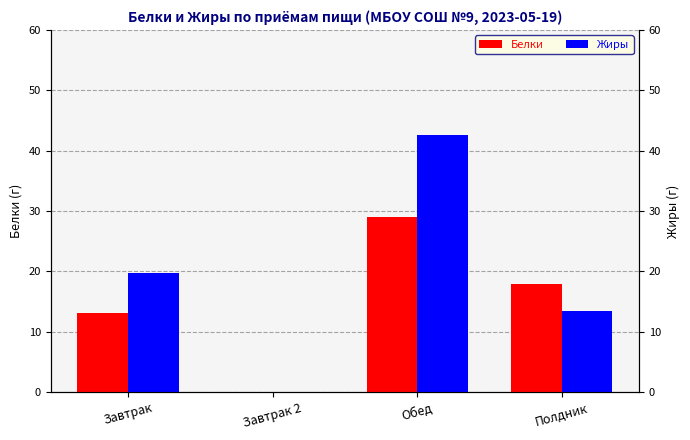

What is the value of the Жиры bar at the 1st from the left?

19.8